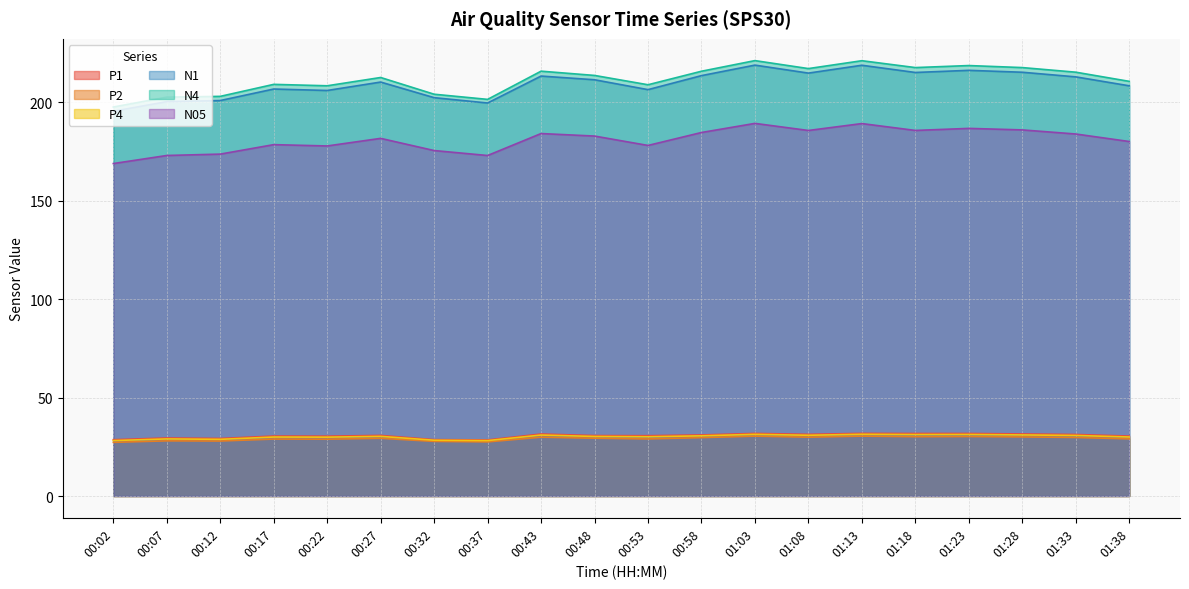

Where is P4 nearest to the value 29?

00:07